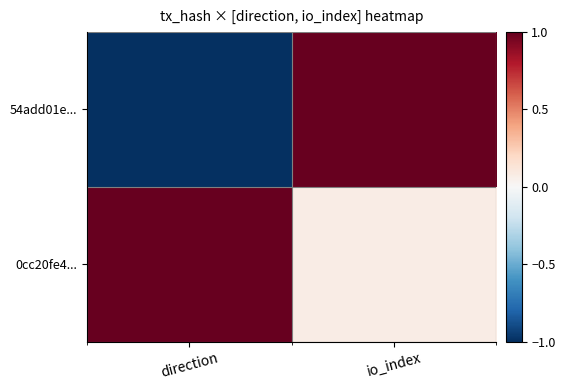

What is the difference between the highest and lowest values at io_index?

0.9